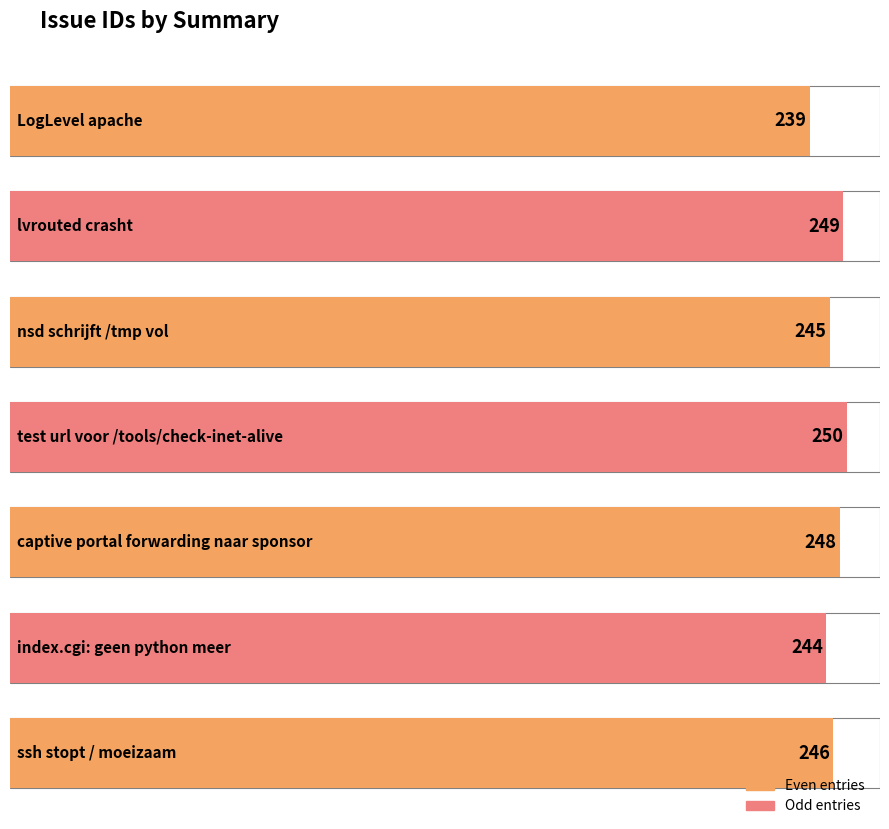

Where is the data nearest to the value 244?

index.cgi: geen python meer